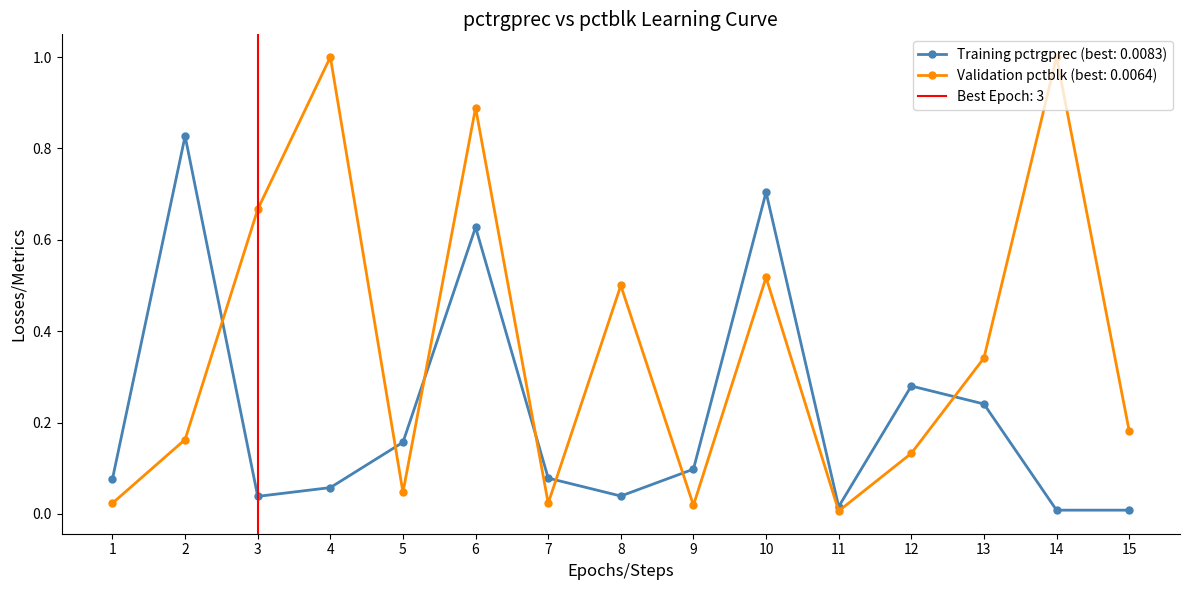

Where is pctblk nearest to the value 0?

11